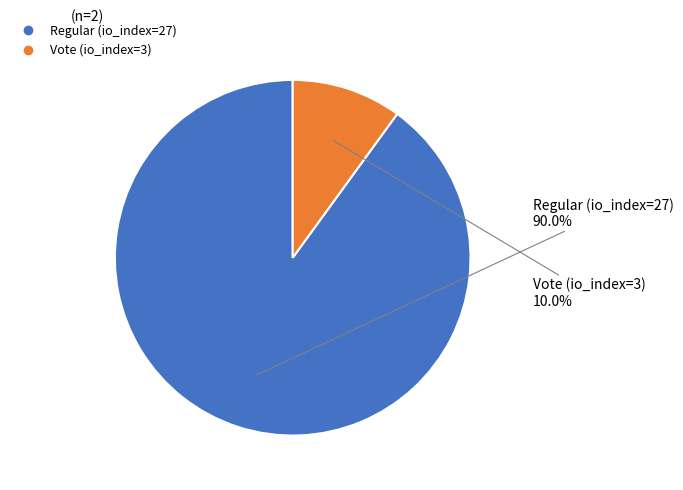

To the nearest percent, what percentage of the pie is Regular (io_index=27)?

90%